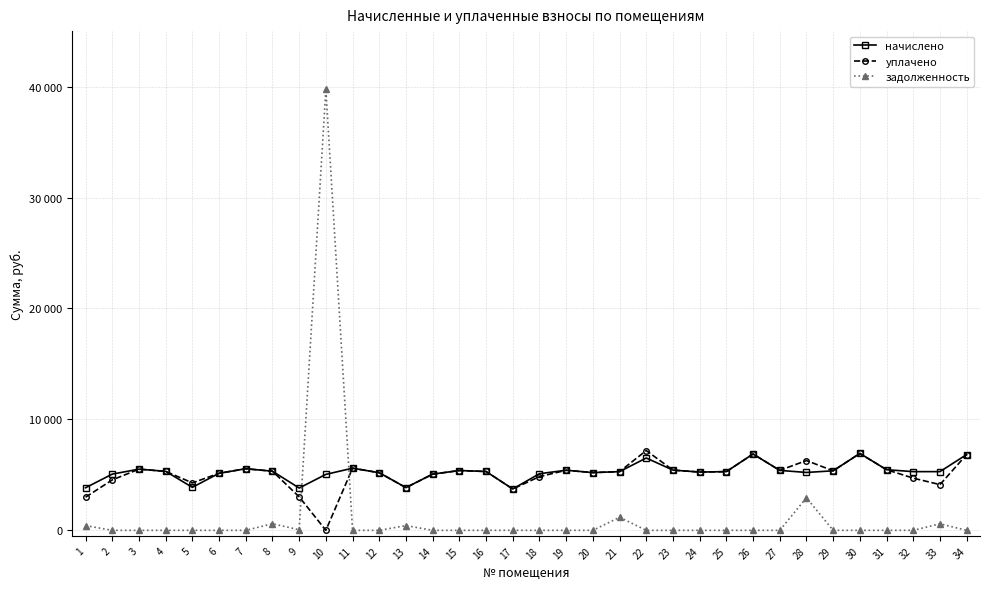

What are all the series names shown in the legend?

начислено, уплачено, задолженность